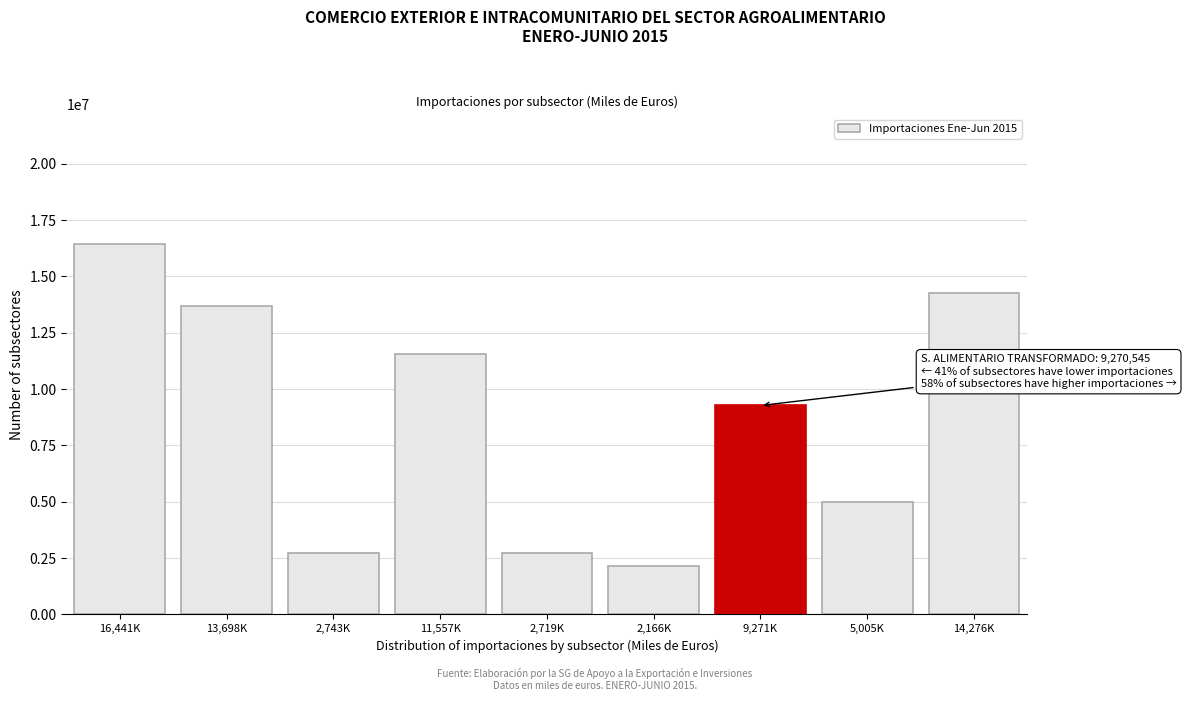

At which category does the chart reach its peak across all series?

16,441K